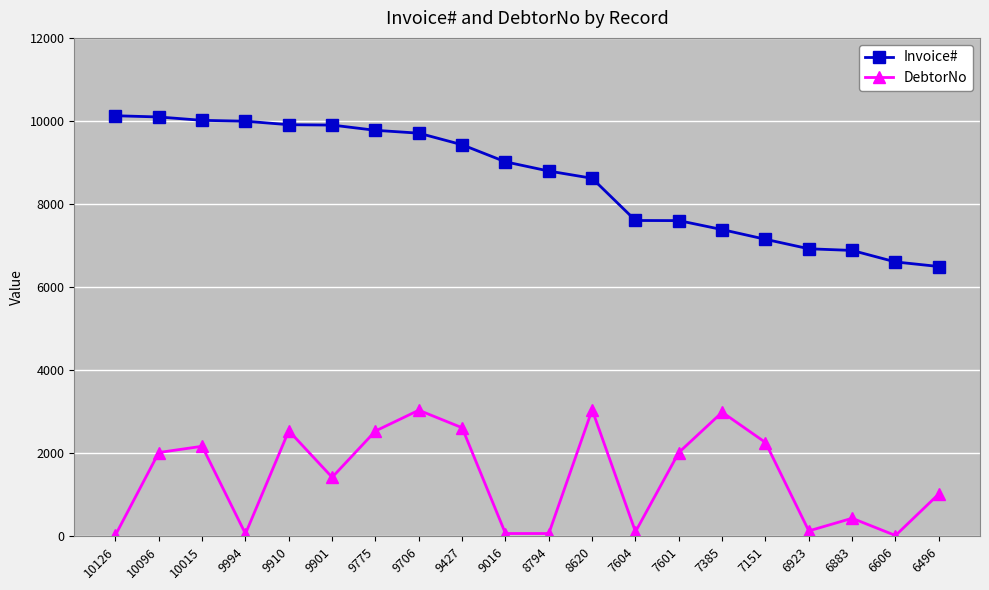

What is the difference between the second highest and second lowest values in the Invoice# series?

3490